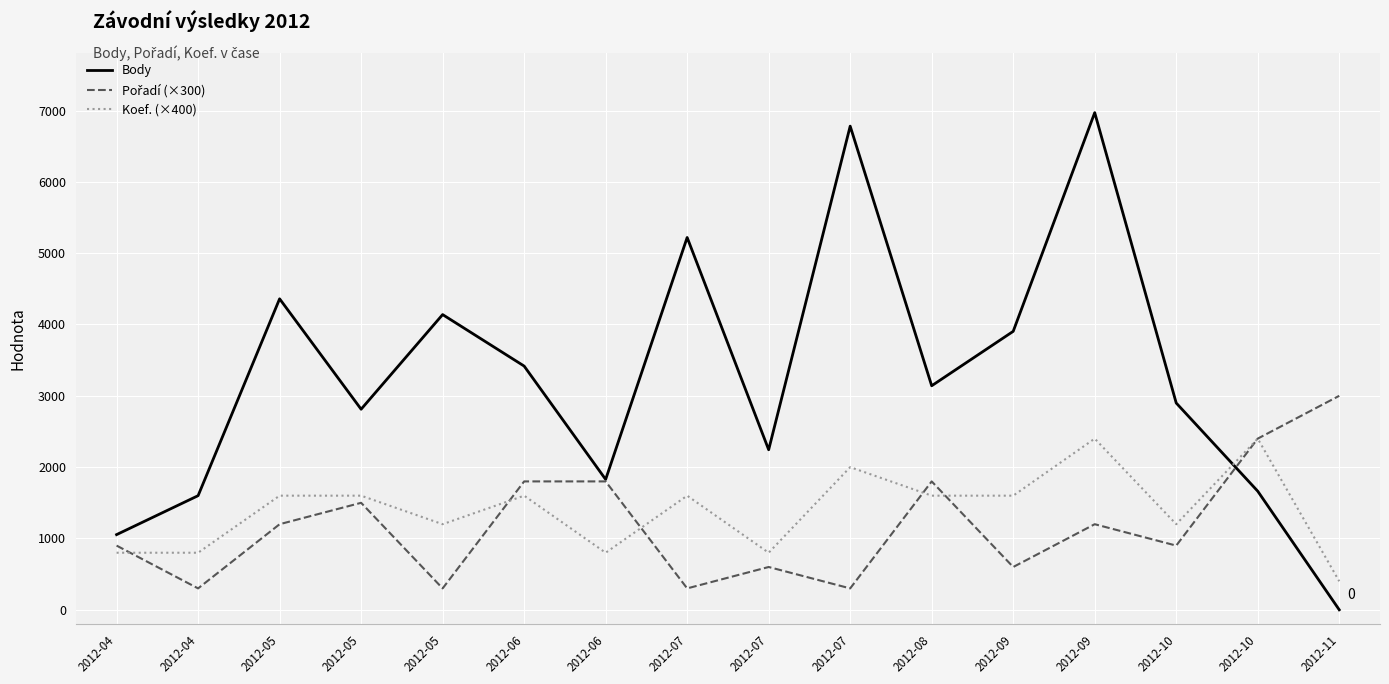

How many Pořadí (×300) values are between 600 and 1800?

10